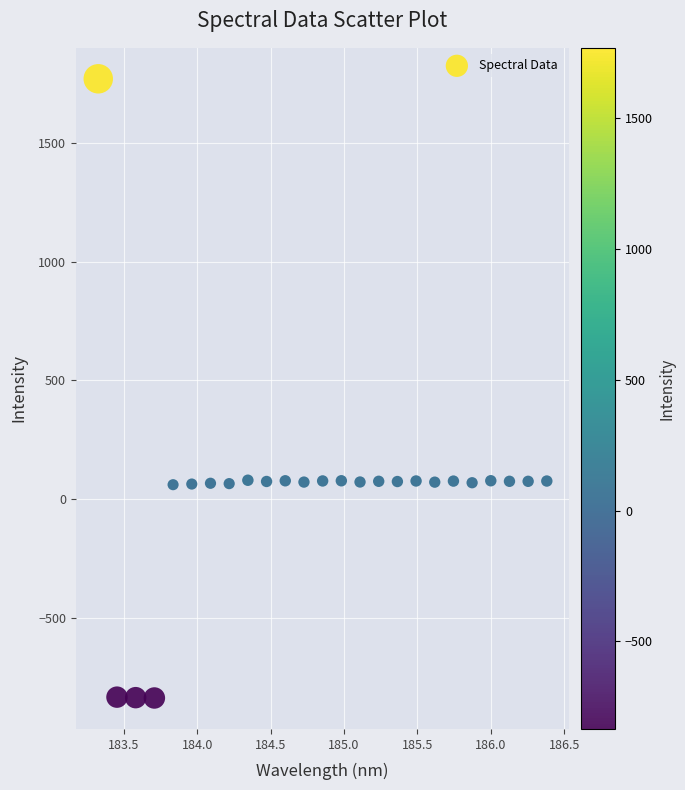

What is the range of X values (max minus min)?

3.1